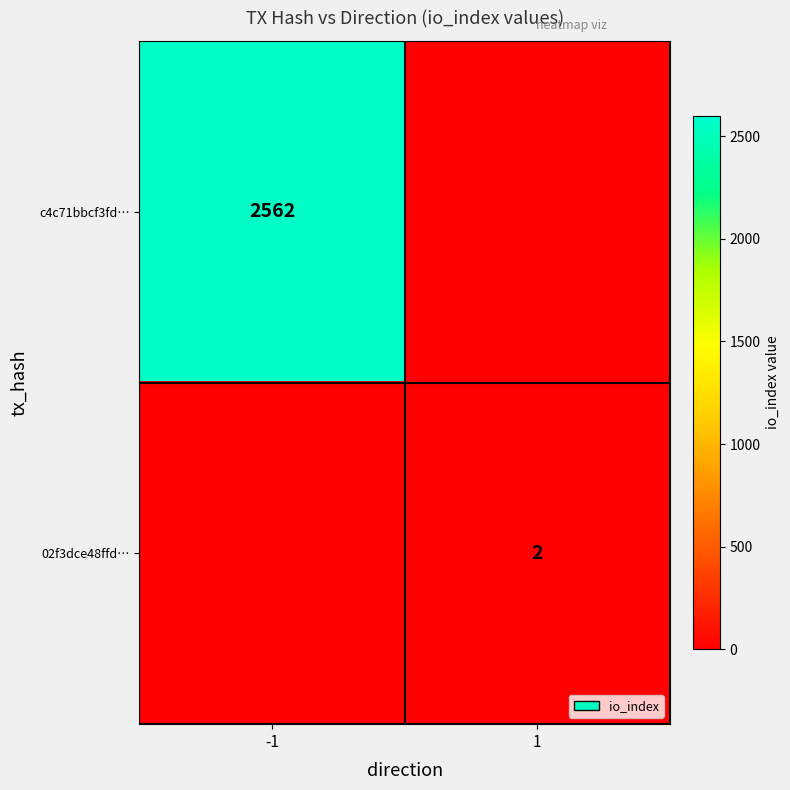

At which category is the sum across all series the highest?

-1